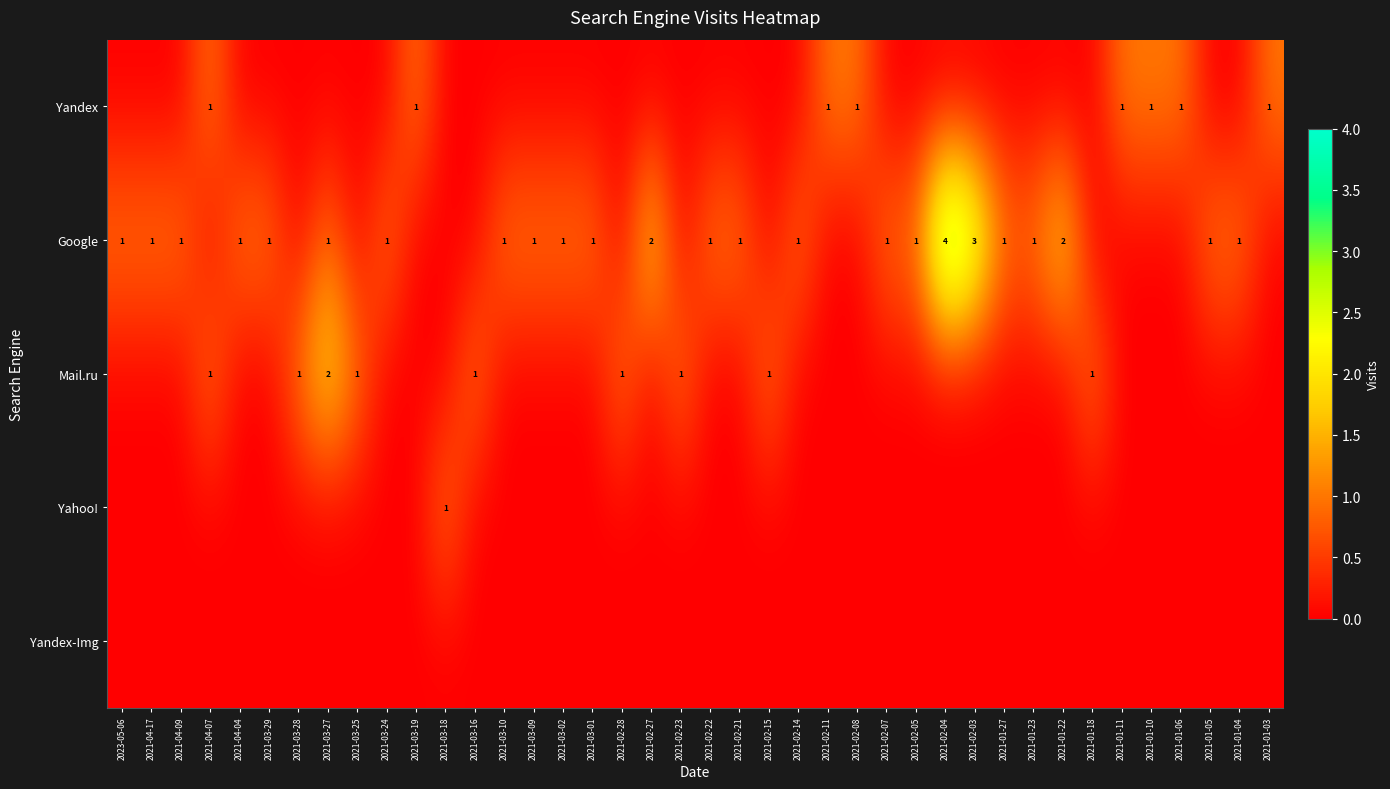

Between 2021-03-27 and 2021-02-05, which is larger?

2021-03-27